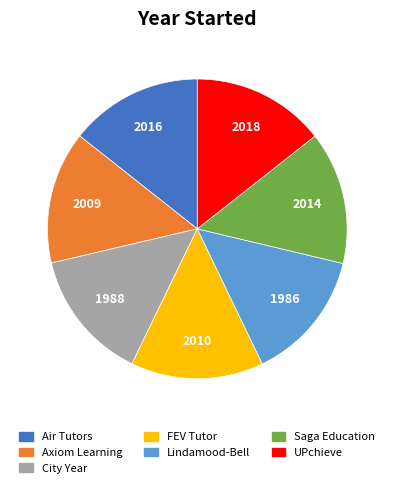

Count the number of slices in the pie.

7